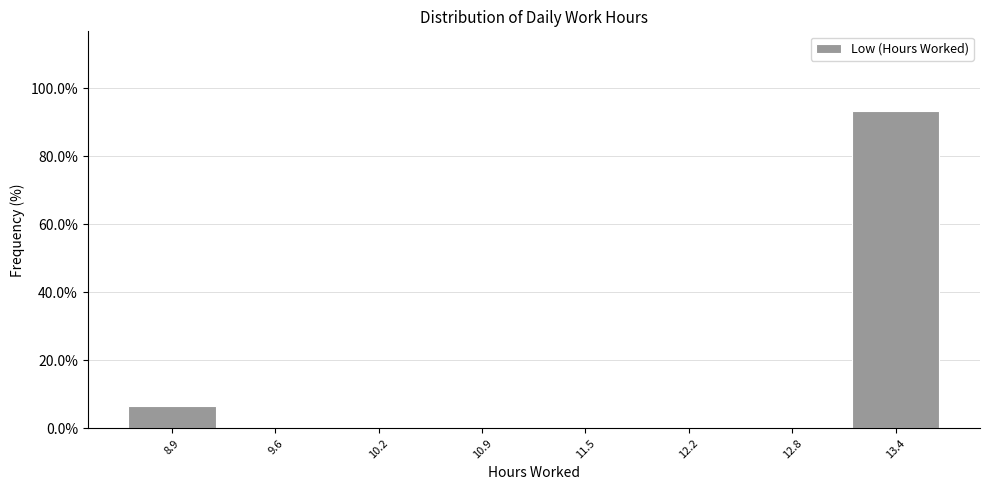

Reading left to right, transcribe all the data shown in this chart.

8.9=6.7	9.6=0.0	10.2=0.0	10.9=0.0	11.5=0.0	12.2=0.0	12.8=0.0	13.4=93.3